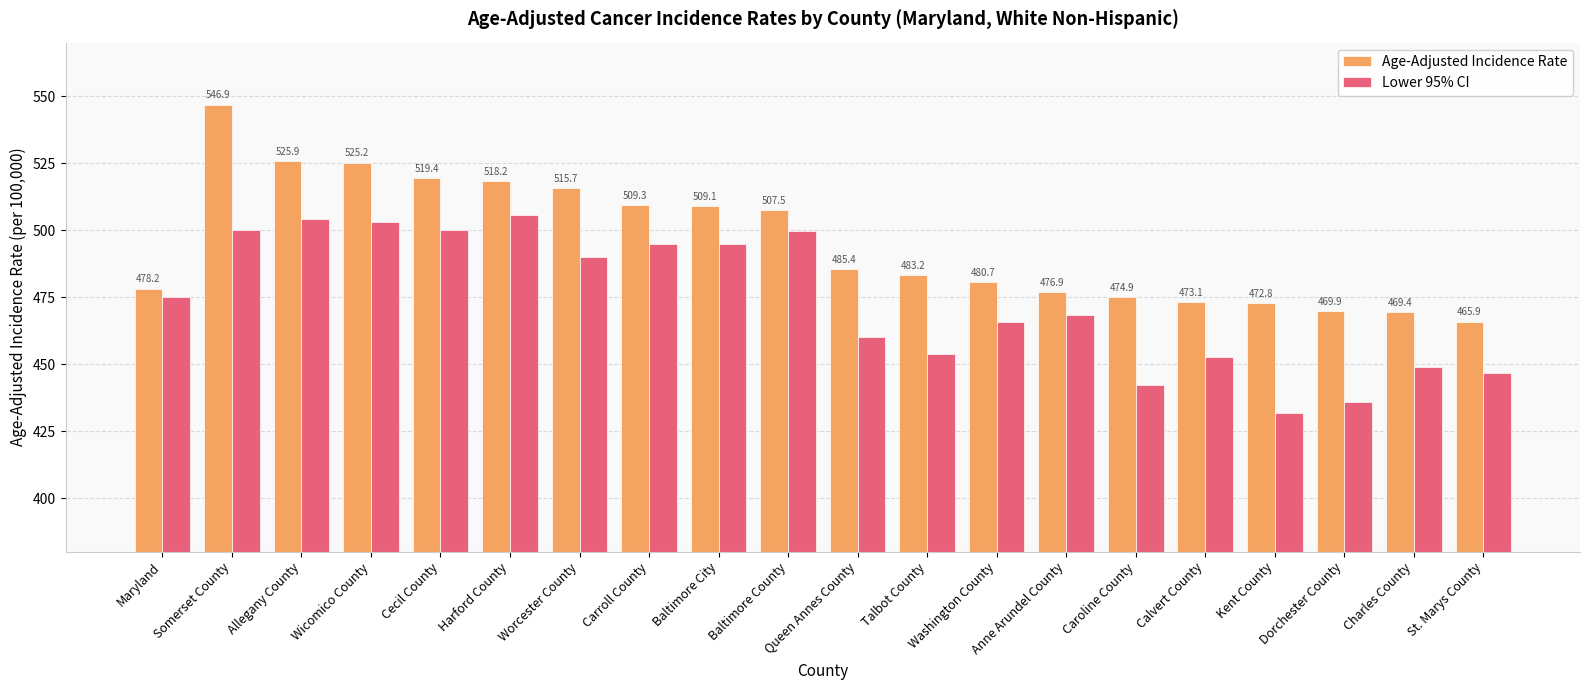

Which series has the widest spread of values?

Age-Adjusted Incidence Rate